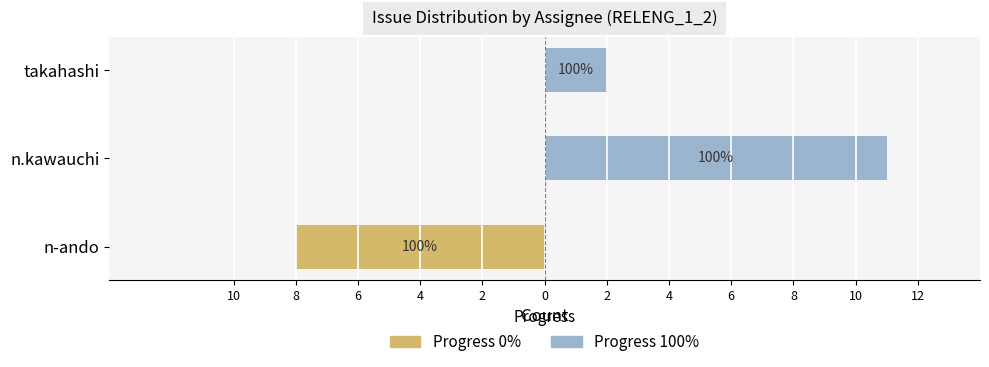

How many values in the Progress 100% series exceed 2?

1